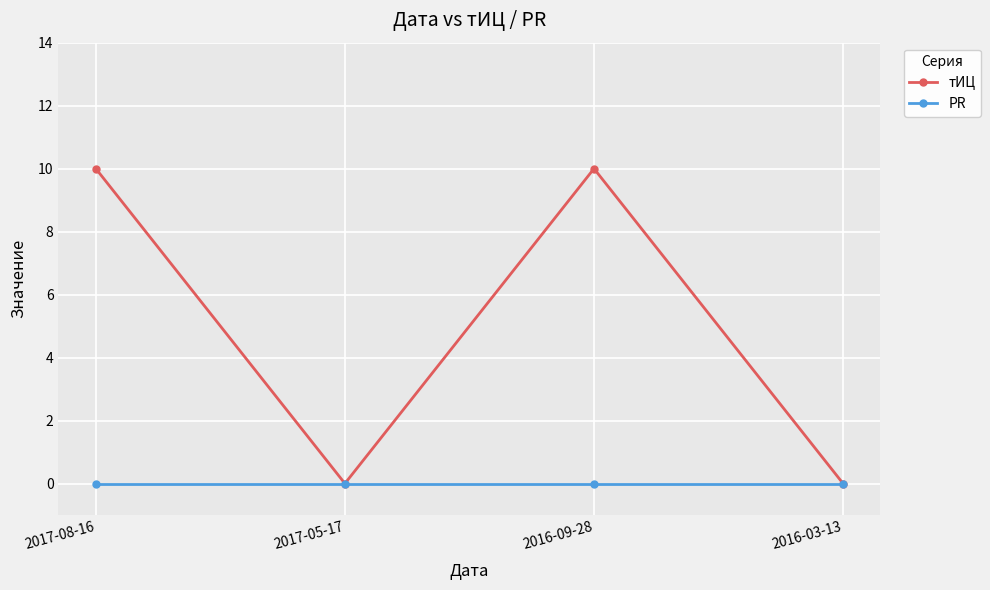

List the series in order of their peak value, lowest first.

PR, тИЦ